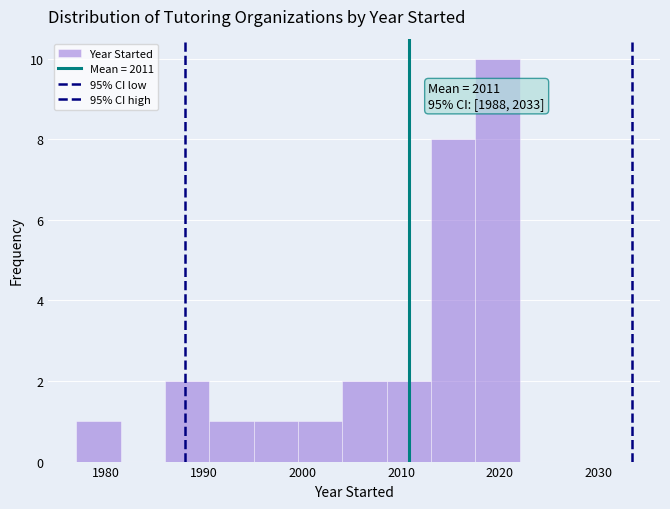

Over which range of the x-axis is the bar tallest?

2017.5 to 2022.0